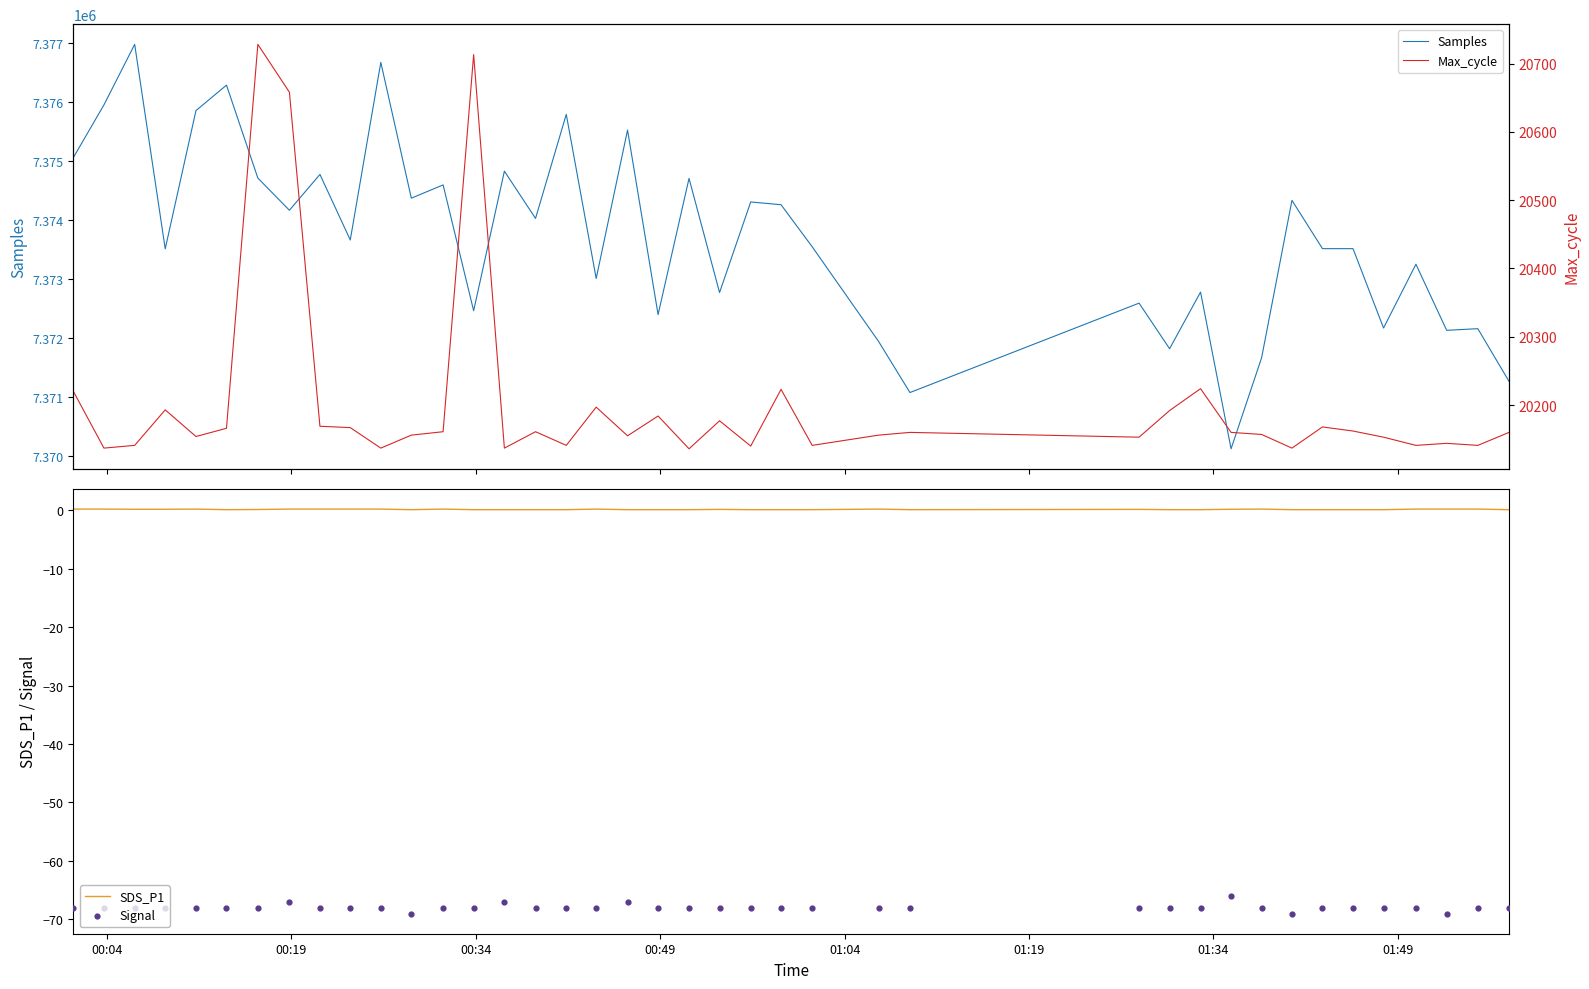

Which series has the widest spread of Y values?

Samples